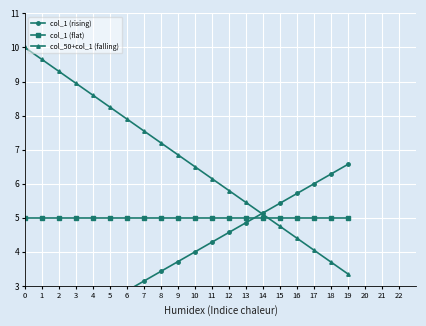

Is it true that col_1 (rising) equals 5.7 at 16?

True